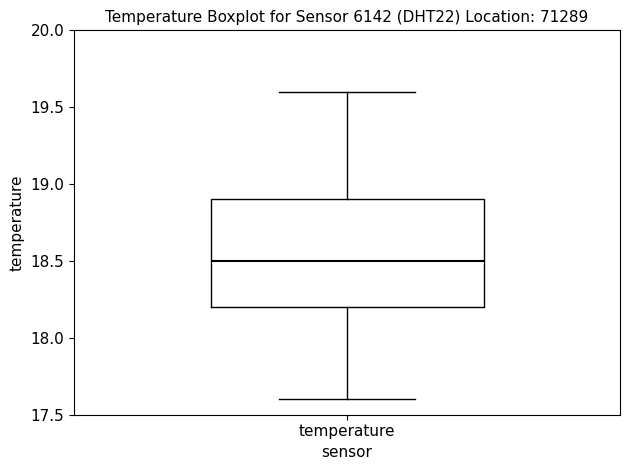

Read this box plot against the y-axis: the position of the median line, the range covered by the box, and the ends of both whiskers. The values are not printed on the chart, so give them approximately, as read against the axis.

median 18.5, box 18.2 to 18.9, whiskers 17.6 to 19.6